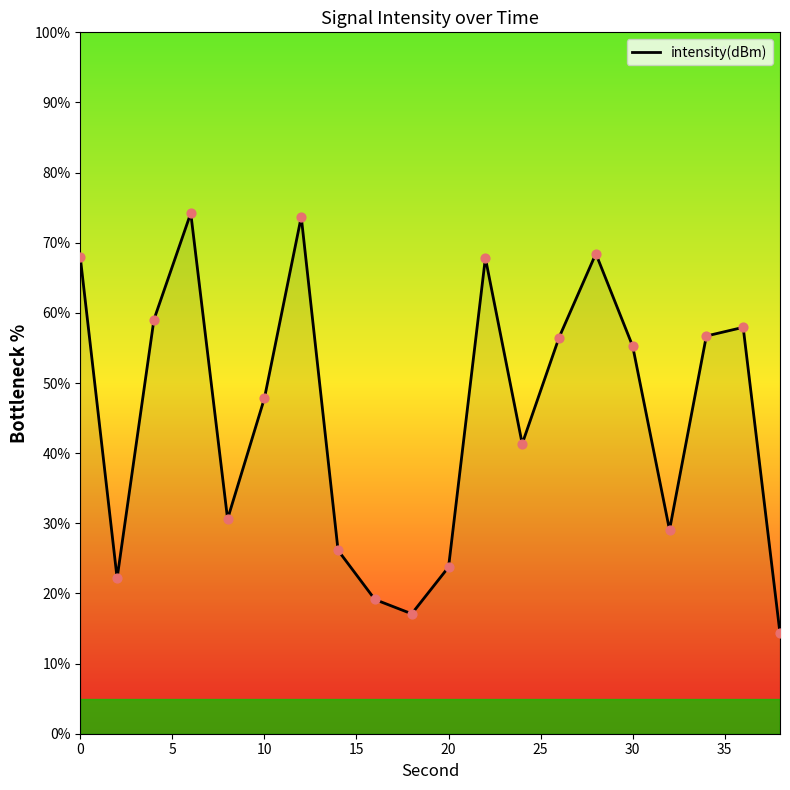

What is the maximum value shown in the chart?

74.2